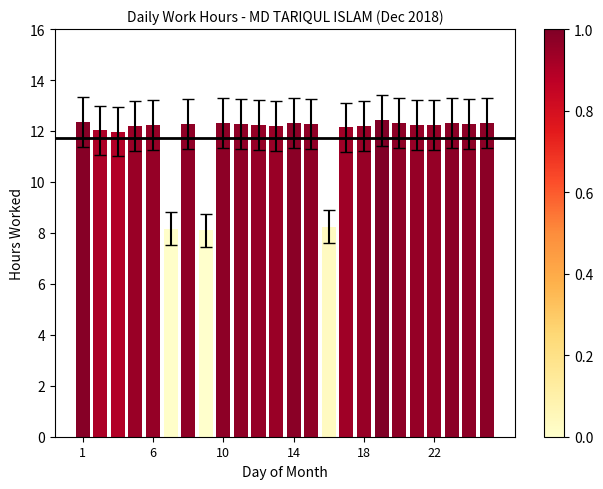

What is the smallest value displayed?

8.1